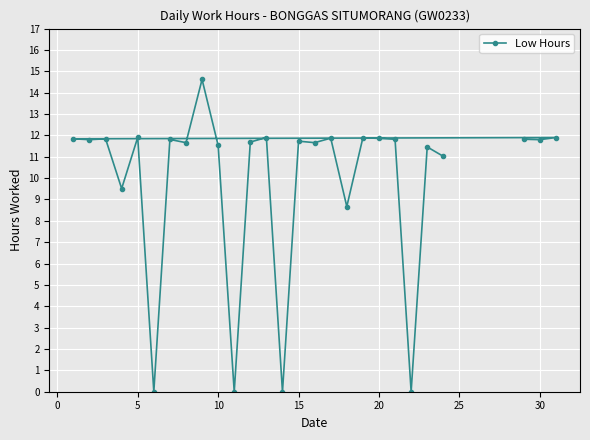

True or false: the data shows 6.3 at 30.

False